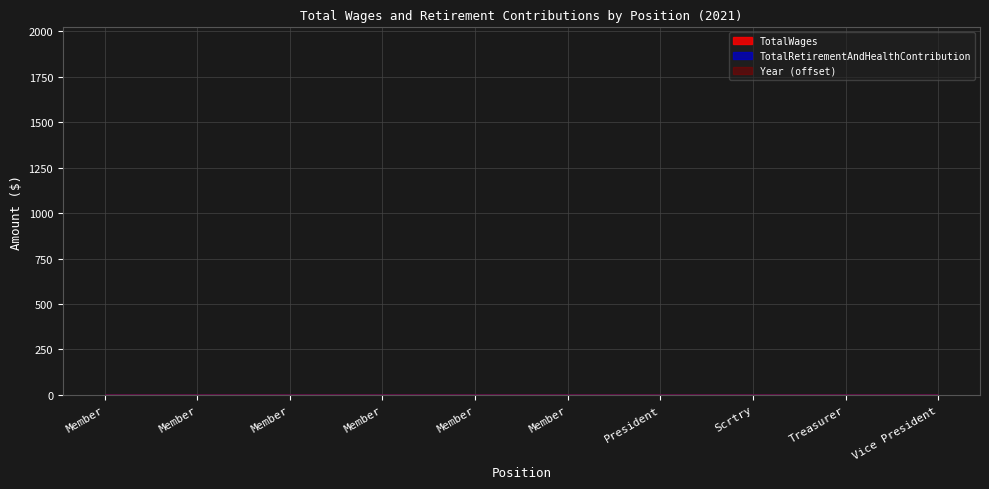

Reading left to right, list all the values displayed in this chart.

TotalWages: 0	0	0	0	0	0	0	0	0	0
TotalRetirementAndHealthContribution: 0	0	0	0	0	0	0	0	0	0
Year: 2021	2021	2021	2021	2021	2021	2021	2021	2021	2021